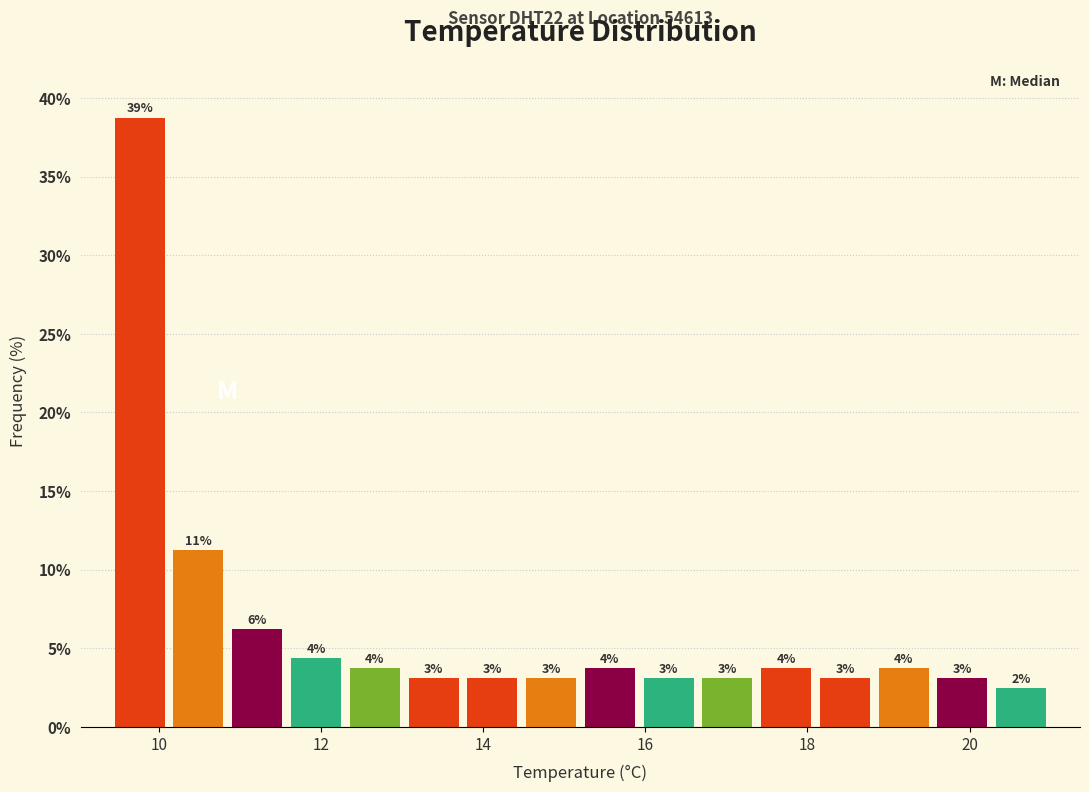

Read against the x-axis, roughly where is the centre of the tallest bar?

9.8